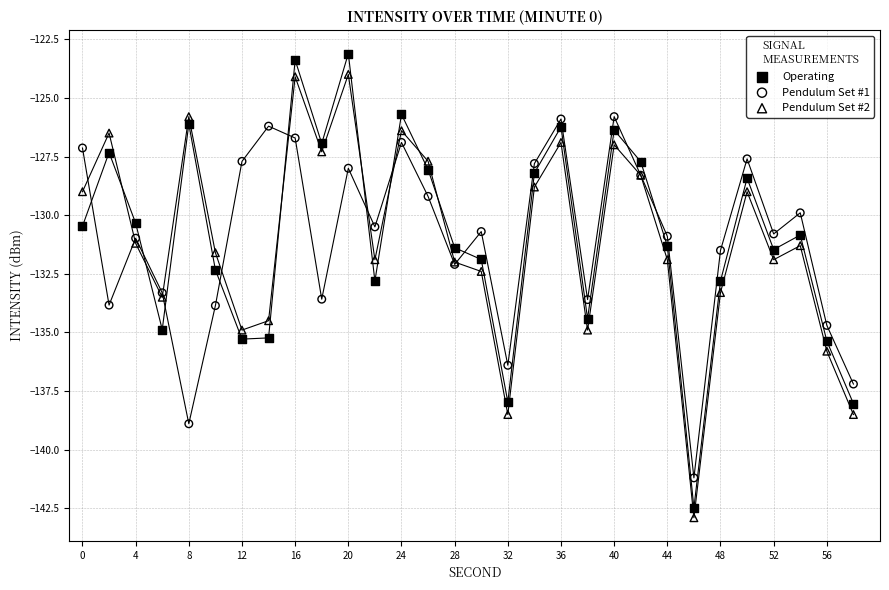

What is the X range (max minus min) for the scatter plot?

58.0